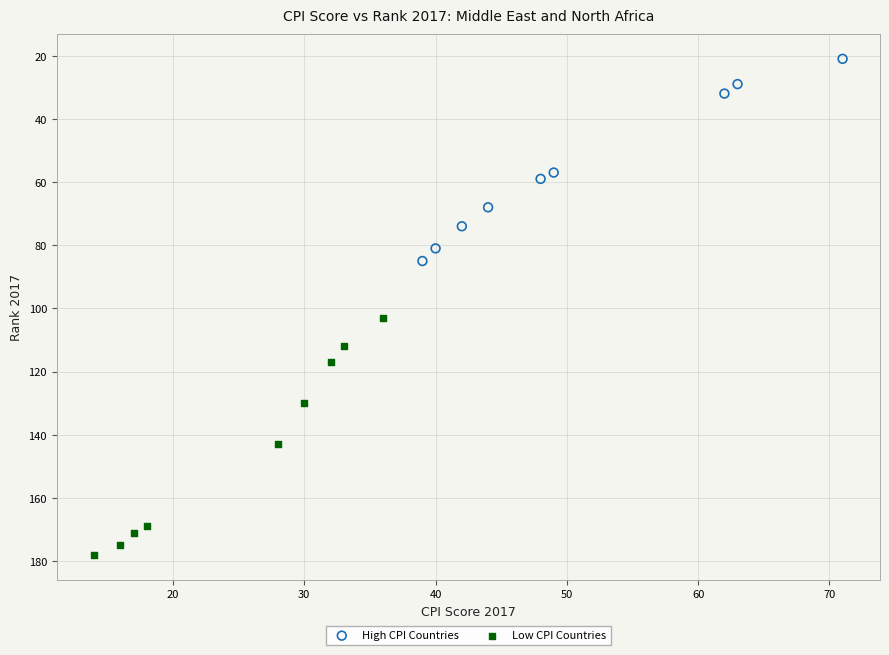

Which series contains the highest Y value?

Low CPI Countries